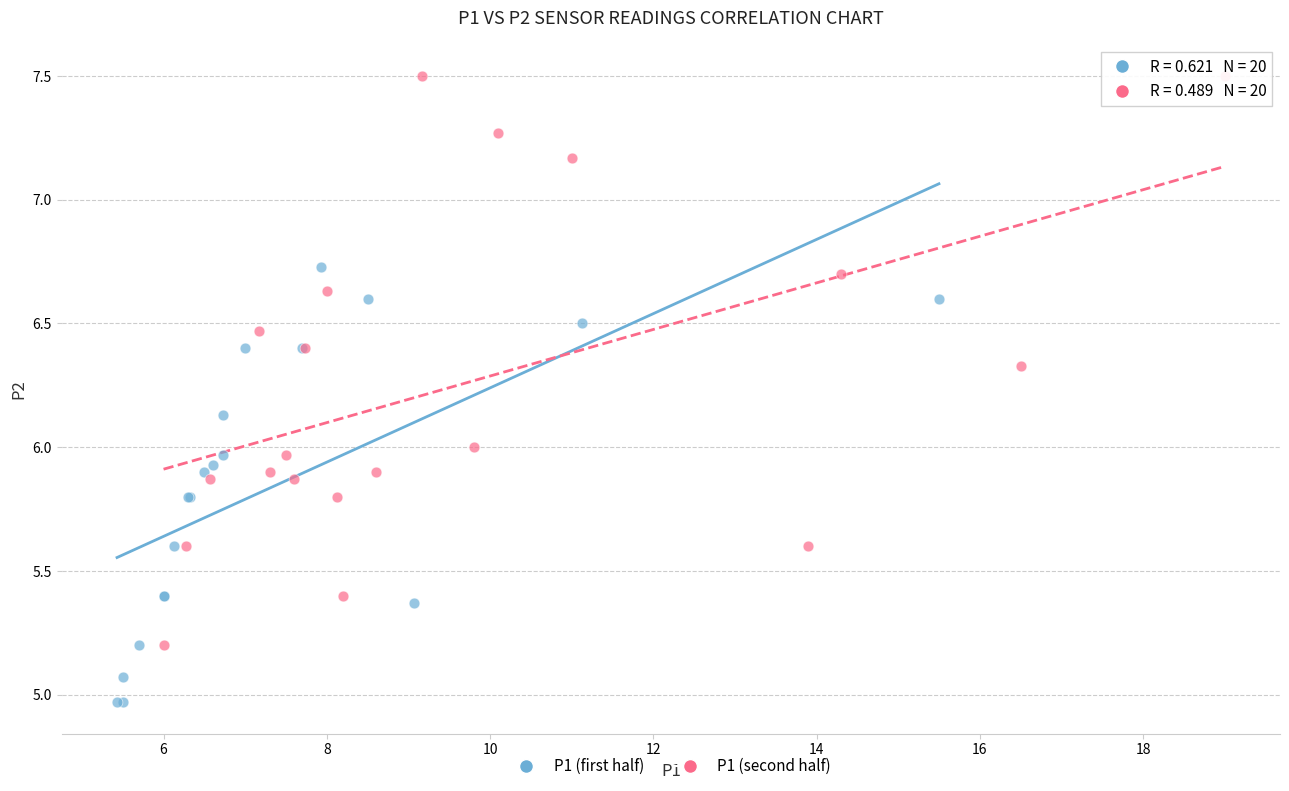

Which series has the widest spread of Y values?

P1 (second half)